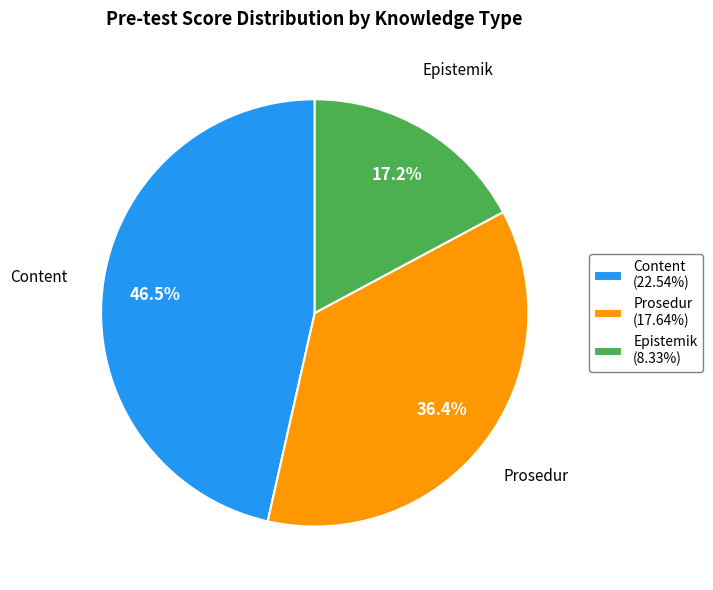

Rank the categories by value from lowest to highest.

Epistemik, Prosedur, Content